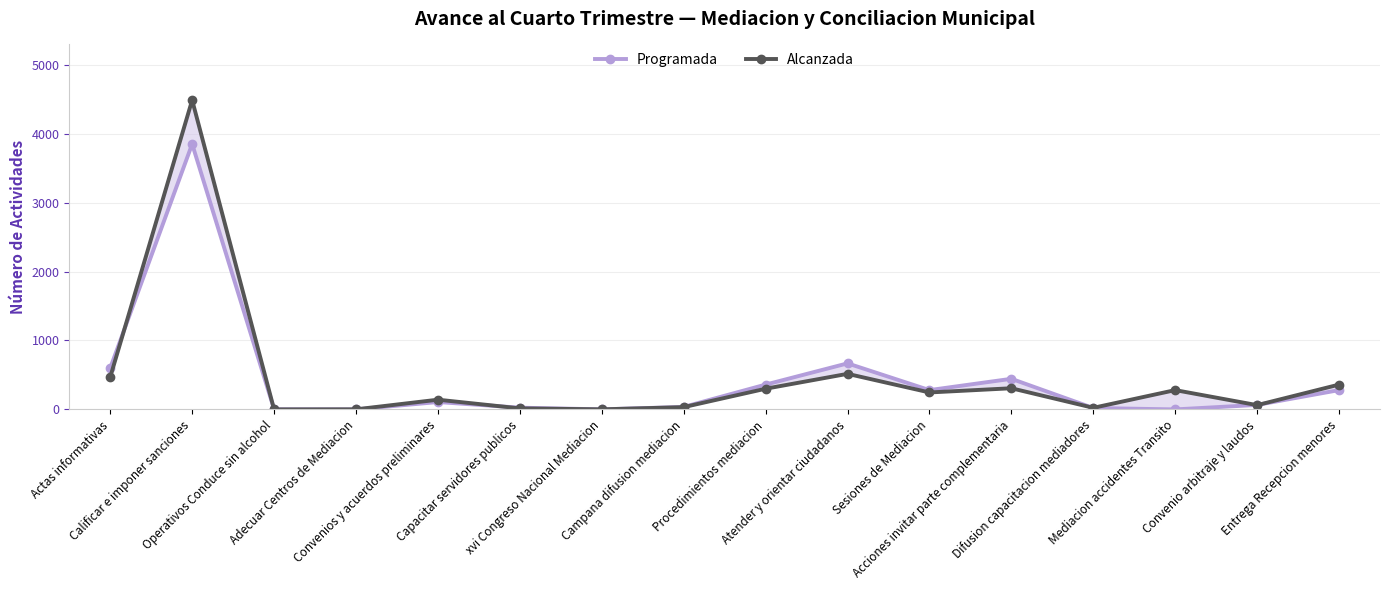

True or false: Programada has more than 2 points higher than both neighbors.

True